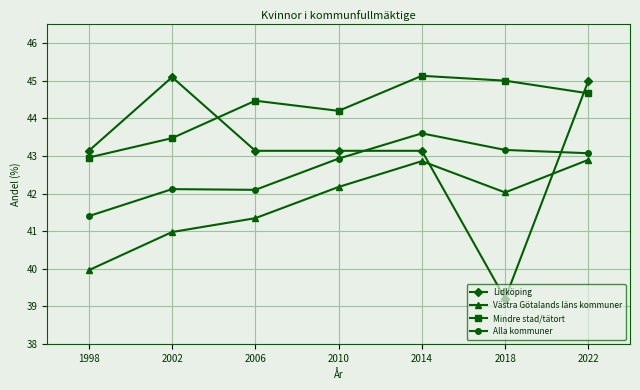

Reading right to left, transcribe all the data shown in this chart.

Lidköping: 2022=45.0	2018=39.2	2014=43.1	2010=43.1	2006=43.1	2002=45.1	1998=43.1
Västra Götalands läns kommuner: 2022=42.9	2018=42.0	2014=42.9	2010=42.2	2006=41.3	2002=41.0	1998=40.0
Mindre stad/tätort: 2022=44.7	2018=45.0	2014=45.1	2010=44.2	2006=44.5	2002=43.5	1998=43.0
Alla kommuner: 2022=43.1	2018=43.2	2014=43.6	2010=42.9	2006=42.1	2002=42.1	1998=41.4